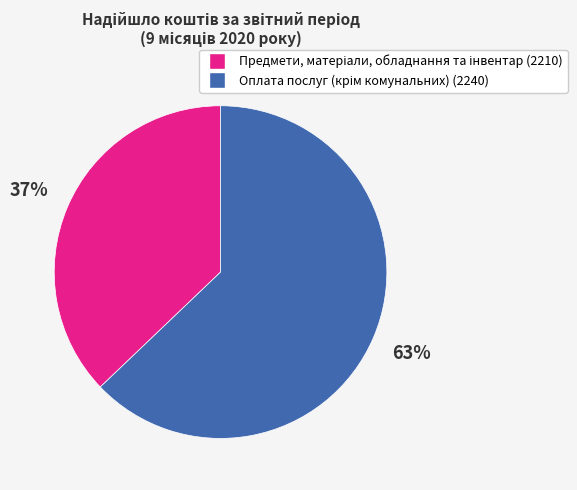

Count the number of slices in the pie.

2